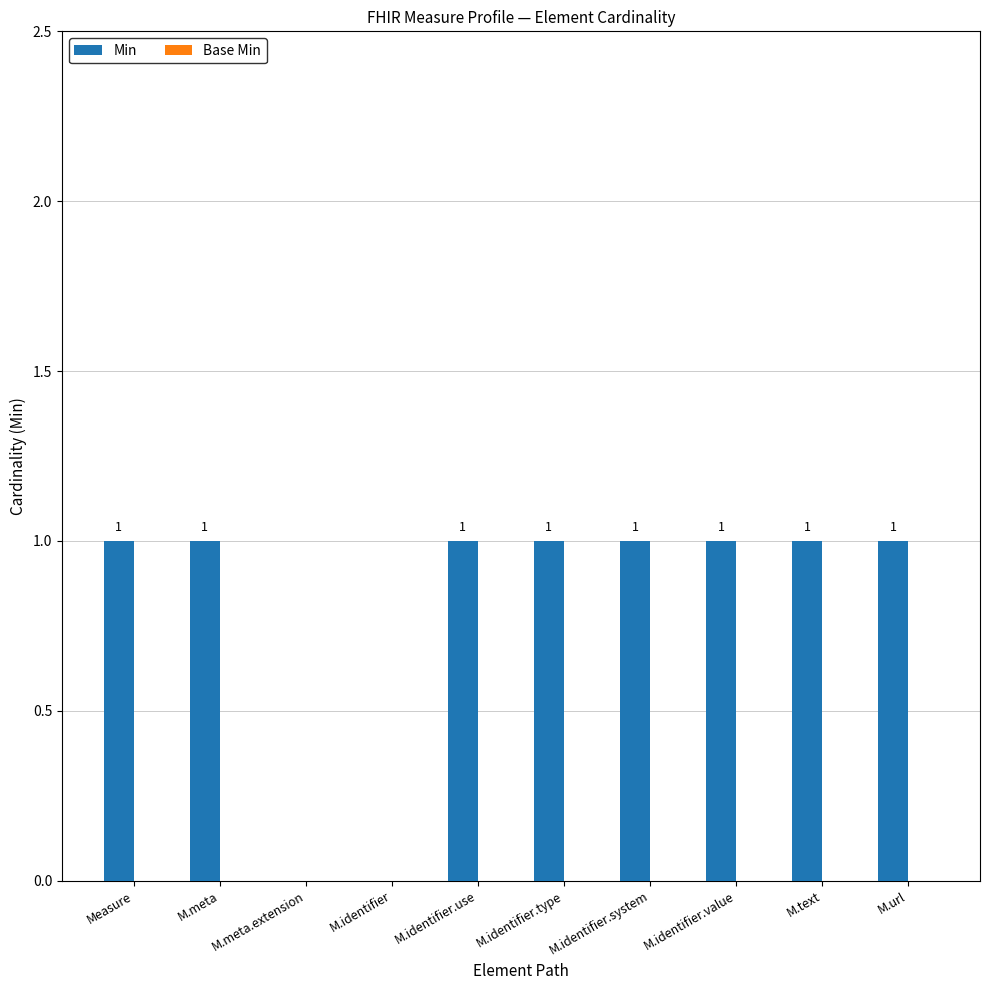

Count the number of data series in this chart.

1